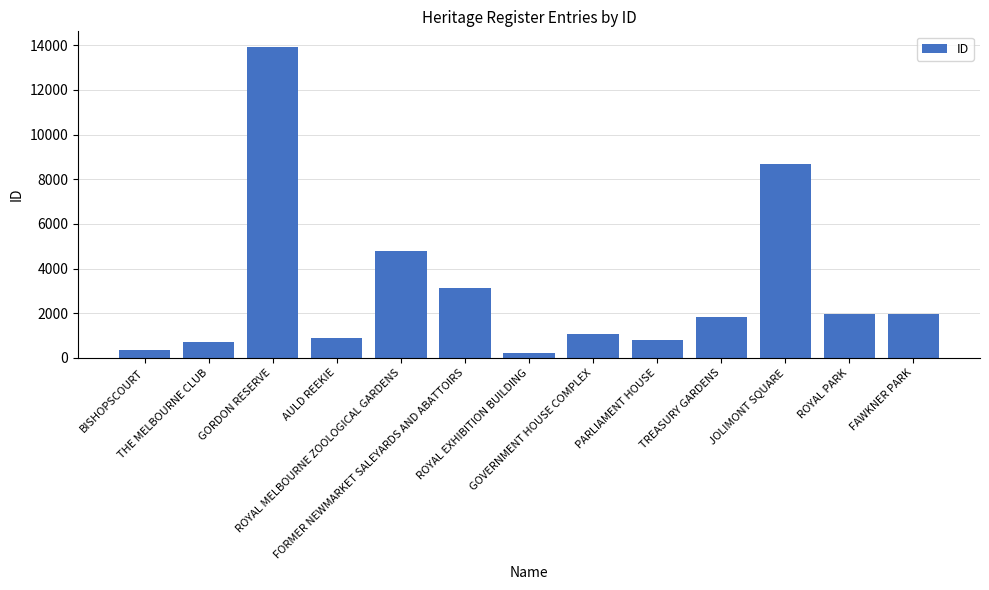

What is the ratio of the value at GOVERNMENT HOUSE COMPLEX to the value at PARLIAMENT HOUSE?

1.3